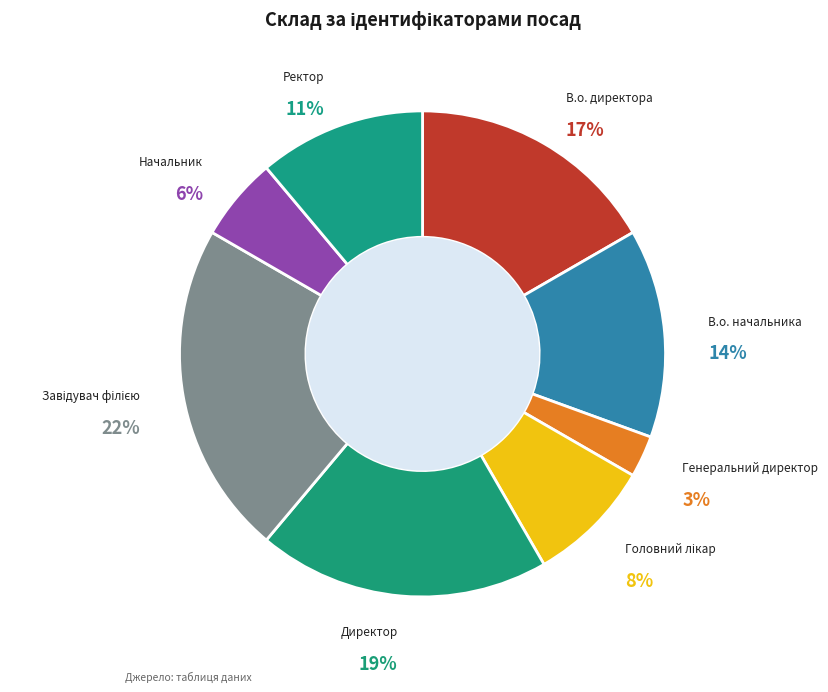

Count the number of slices in the pie.

8